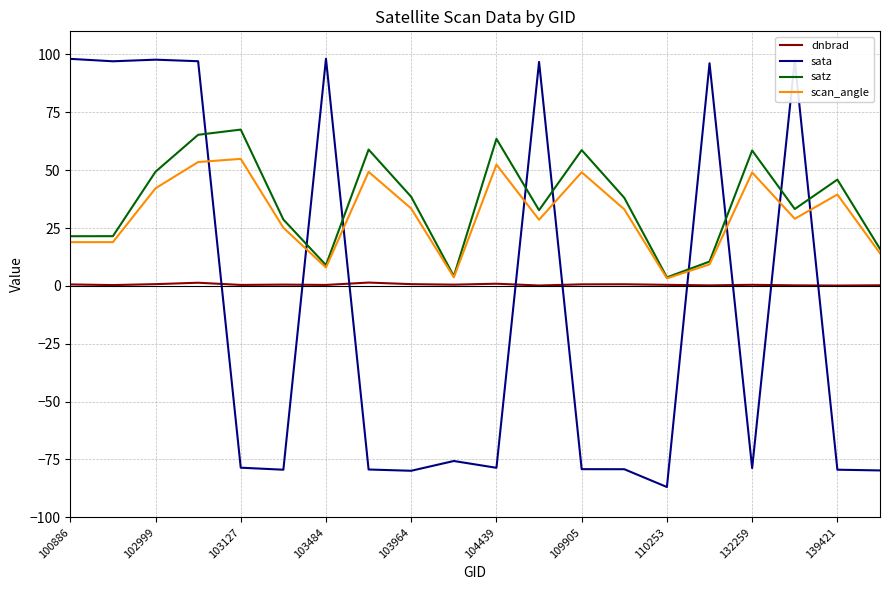

Which series has the widest spread of values?

sata